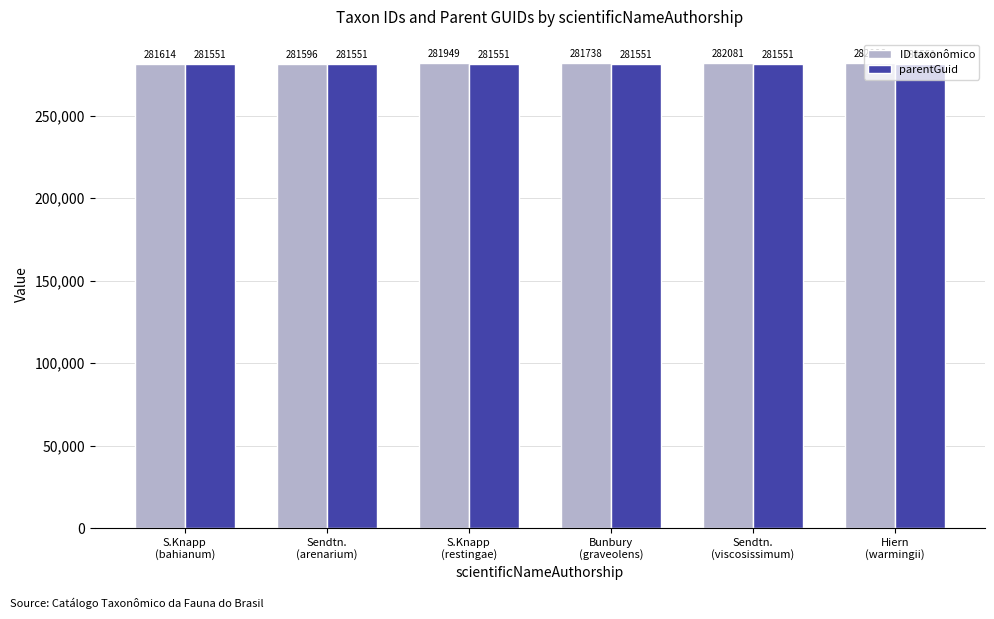

What is the greatest value displayed?

282086